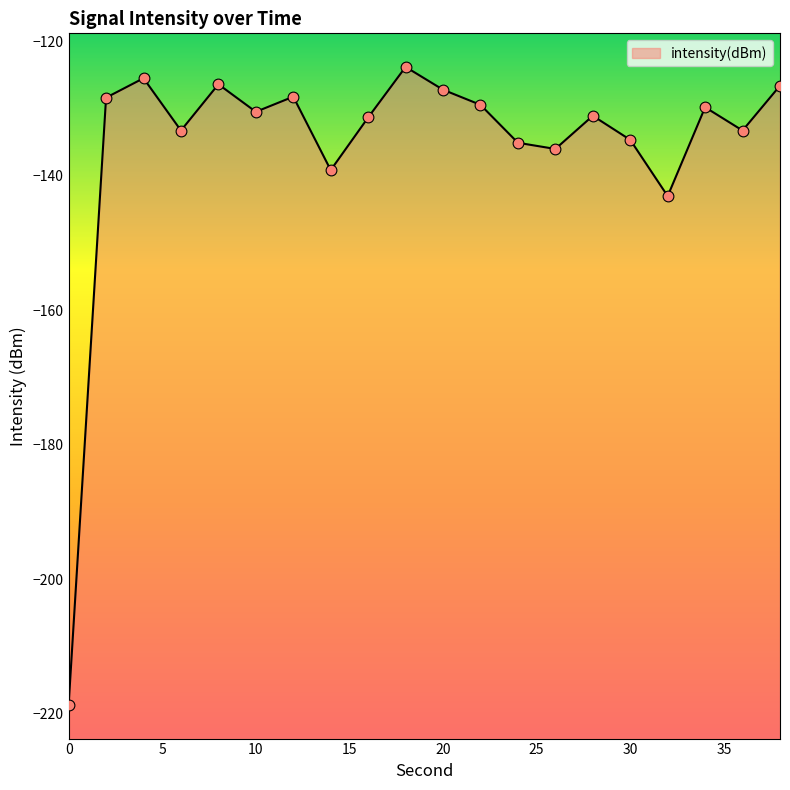

What is the change in value from 14 to 38?

+12.6